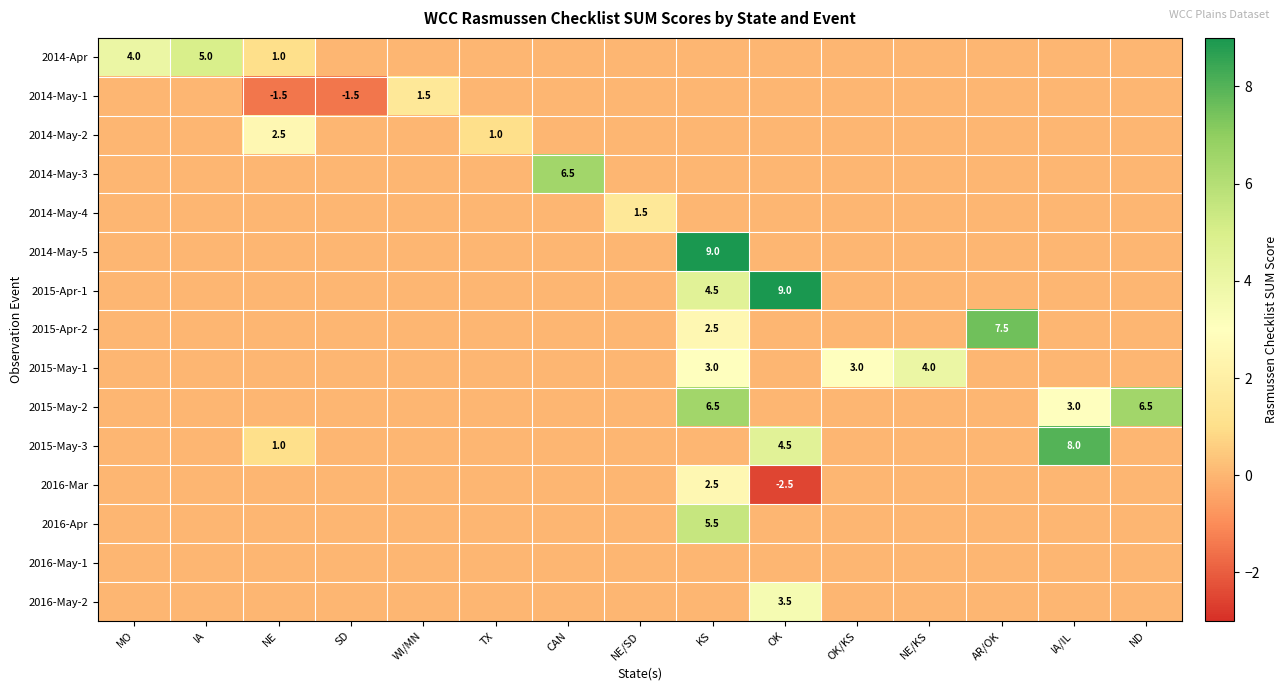

What is the total value across all series at OK?

14.5